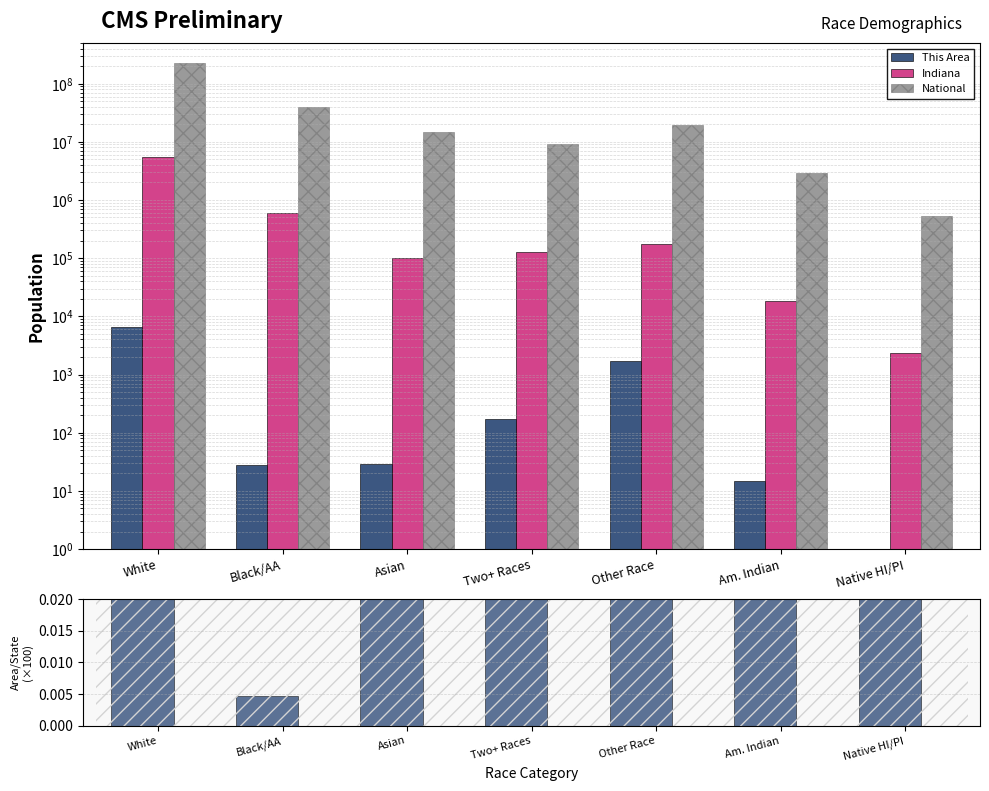

Reading left to right, what are all the values shown in this chart?

This Area: White=6604.0	Black/AA=28.0	Asian=29.0	Two+ Races=171.0	Other Race=1716.0	Am. Indian=15.0	Native HI/PI=1.0
Indiana: White=5467906.0	Black/AA=591397.0	Asian=102474.0	Two+ Races=127901.0	Other Race=173314.0	Am. Indian=18462.0	Native HI/PI=2348.0
National: White=223553265.0	Black/AA=38929319.0	Asian=14674252.0	Two+ Races=9009073.0	Other Race=19107368.0	Am. Indian=2932248.0	Native HI/PI=540013.0
This Area / Indiana (×100): White=0.1	Black/AA=0.0	Asian=0.0	Two+ Races=0.1	Other Race=1.0	Am. Indian=0.1	Native HI/PI=0.0